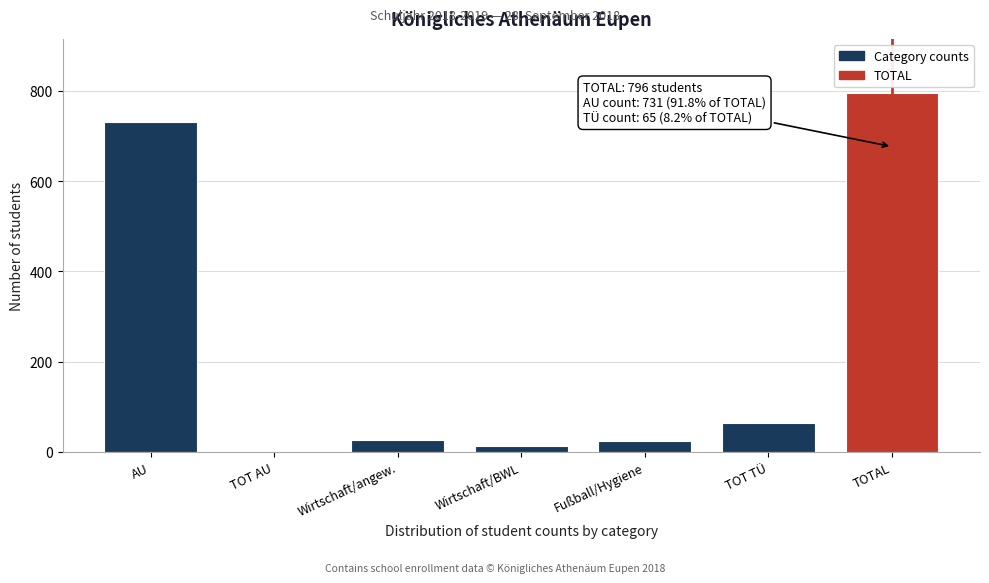

At which category does the chart reach its peak across all series?

TOTAL